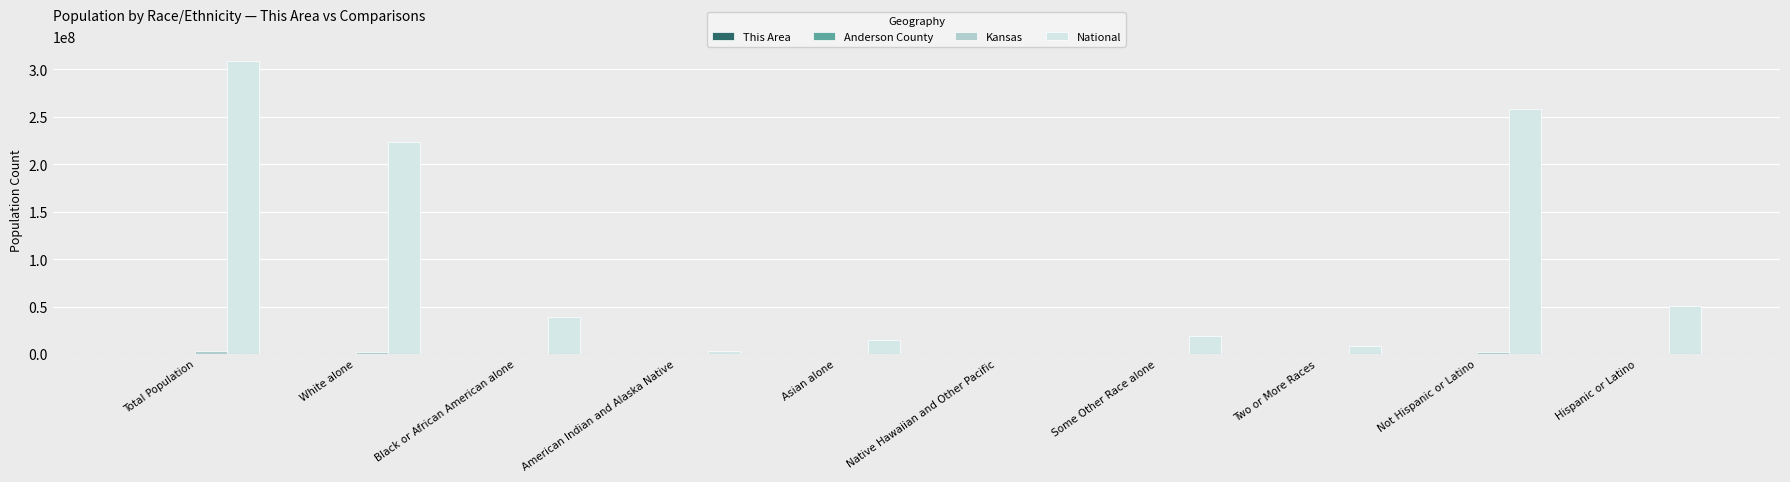

Is it true that National equals 38929319 at Black or African American alone?

True